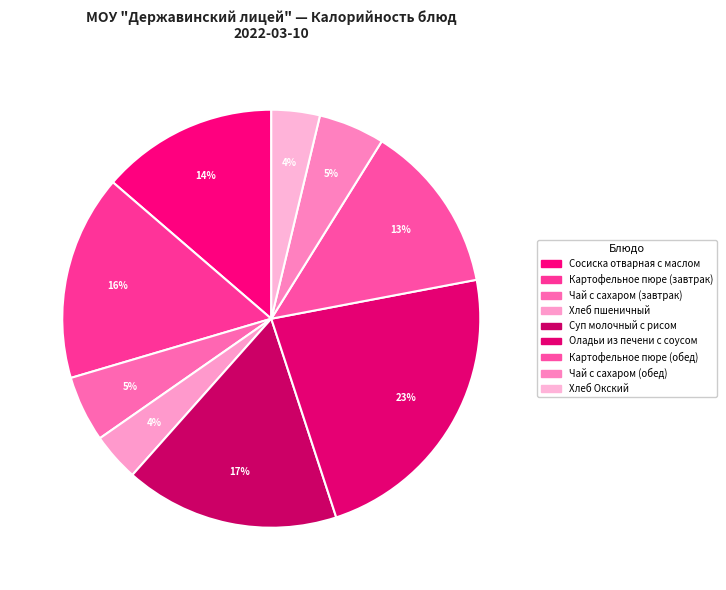

True or false: Хлеб пшеничный accounts for 4% of the total.

True